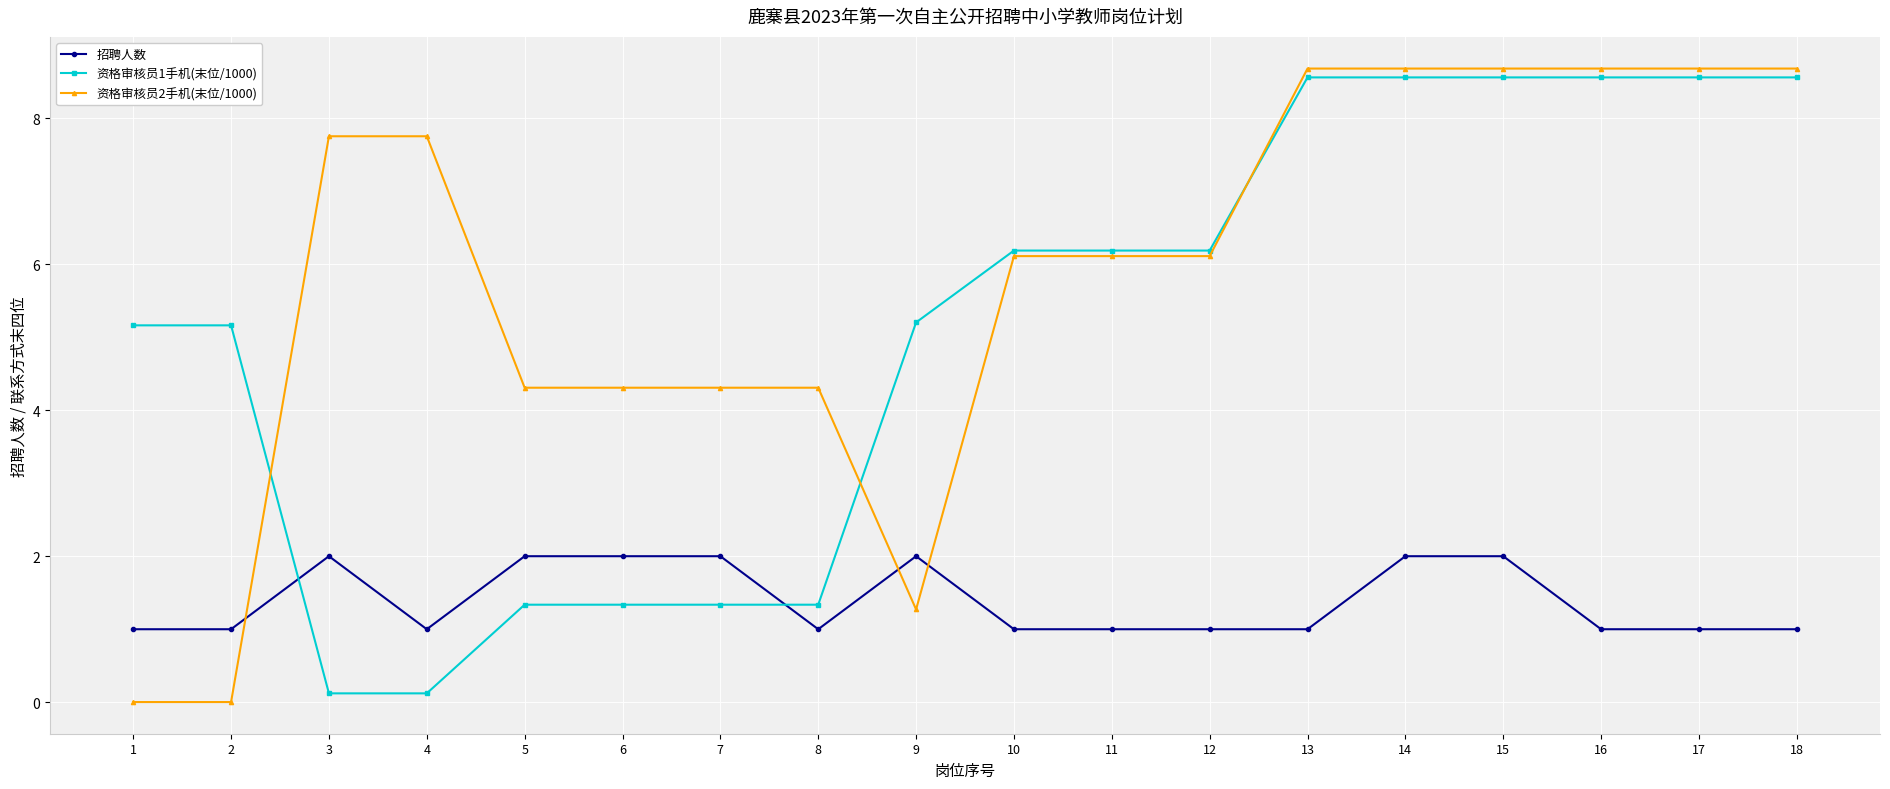

How many intersections are there between 招聘人数 and 资格审核员2手机(末位/1000)?

3